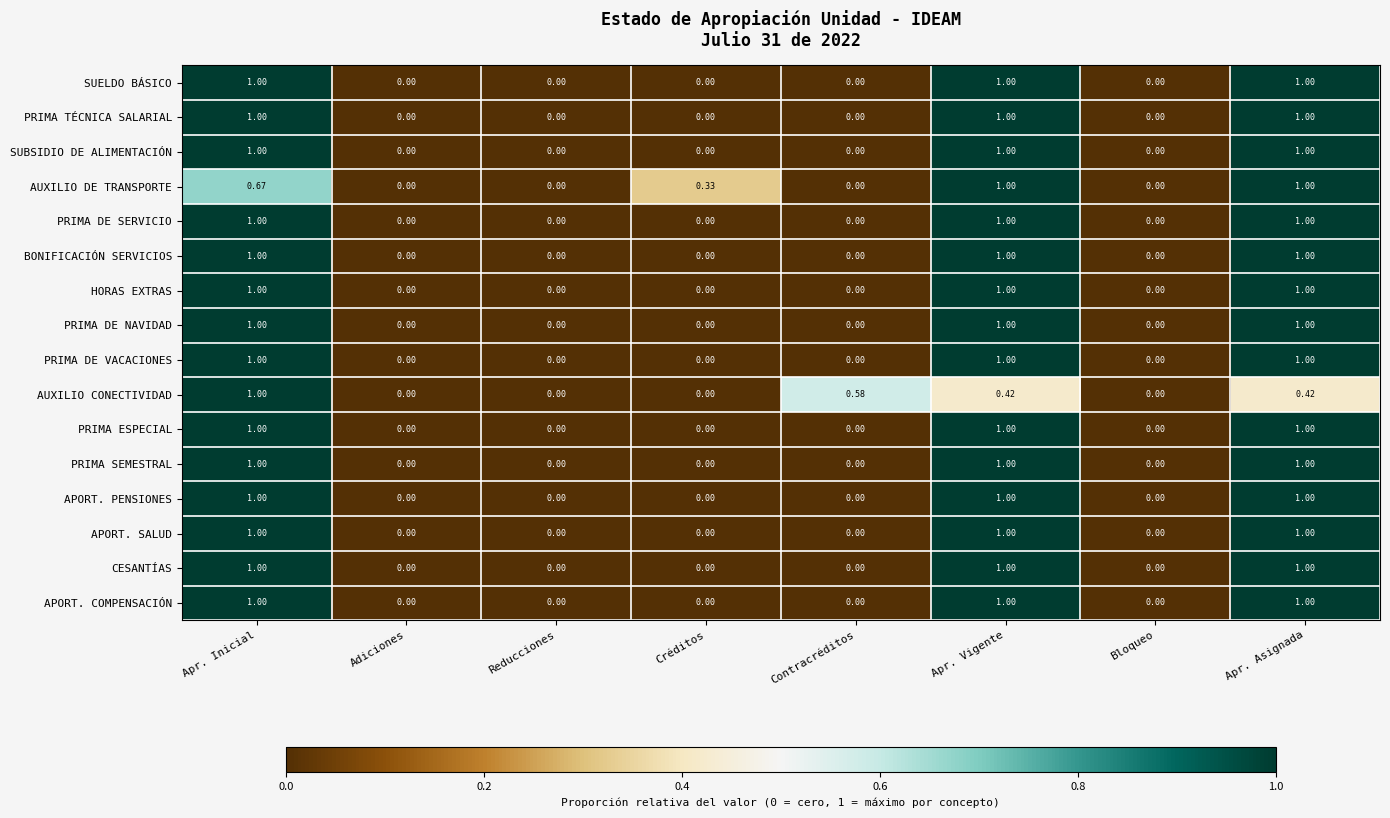

Is the value of BONIFICACIÓN SERVICIOS at Créditos greater than the value of PRIMA DE VACACIONES at Apr. Vigente?

No